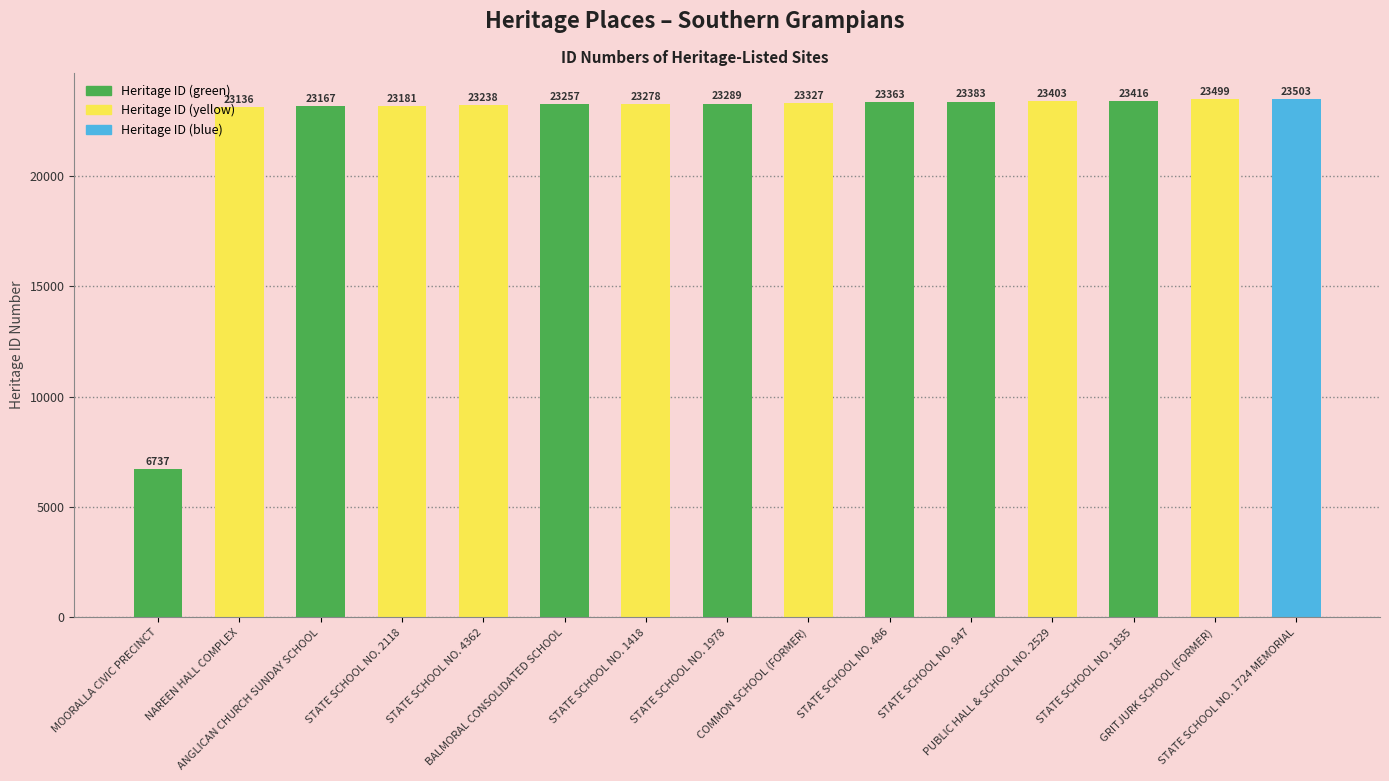

What is the value of the 13th bar from the left?

23416